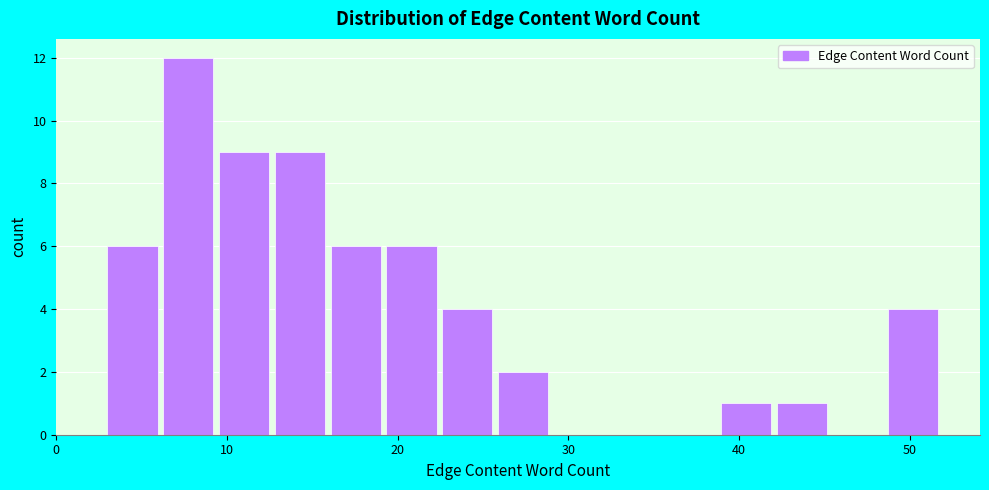

Read against the x-axis, roughly where is the centre of the tallest bar?

8